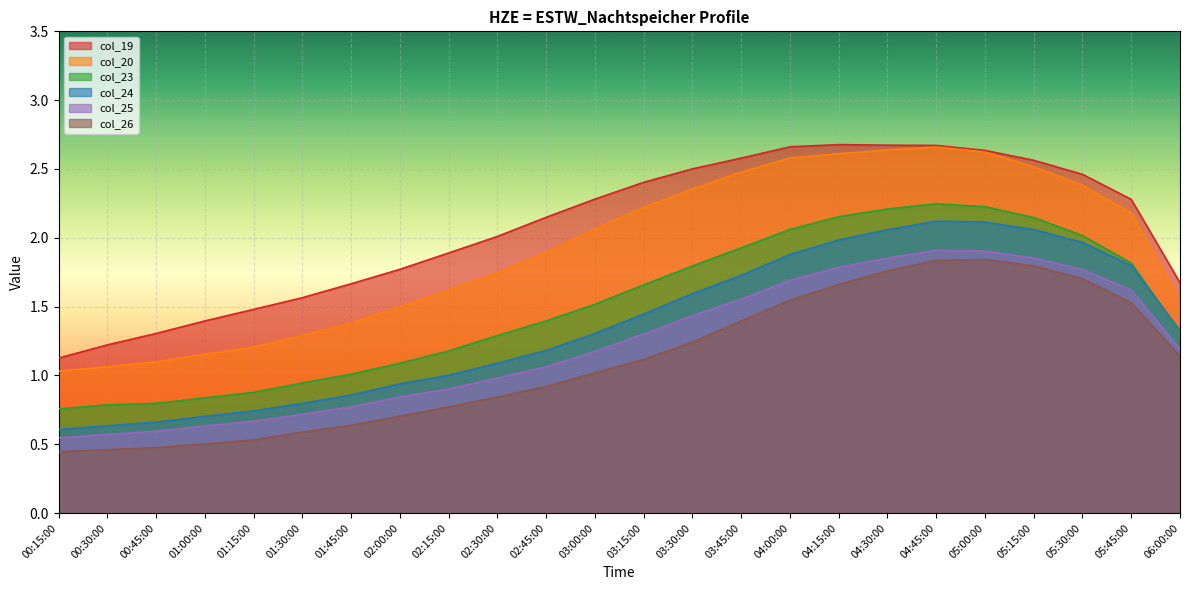

What is the sum of all col_20 values?

45.8